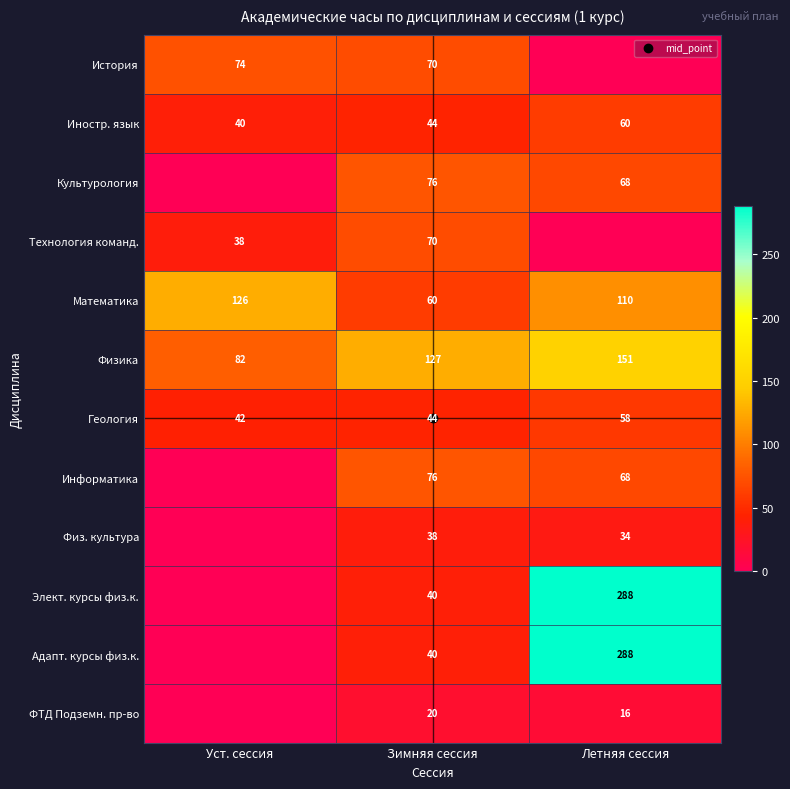

True or false: Физика has a value of 127 at Зимняя сессия.

True